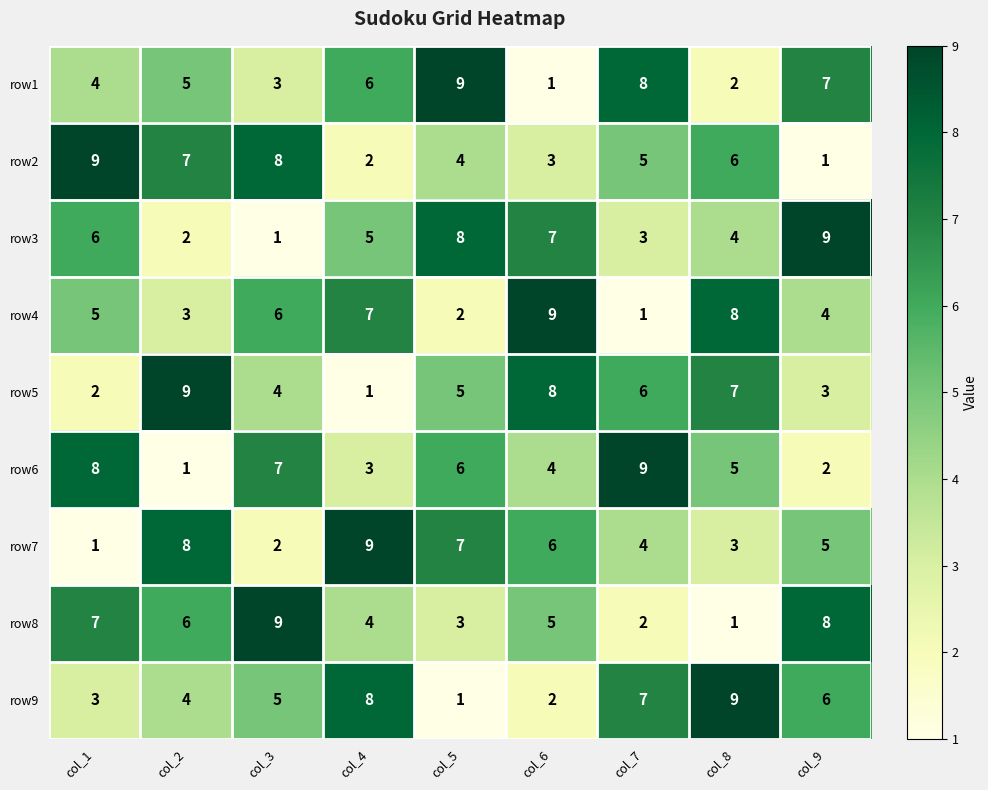

What is the greatest value displayed?

9